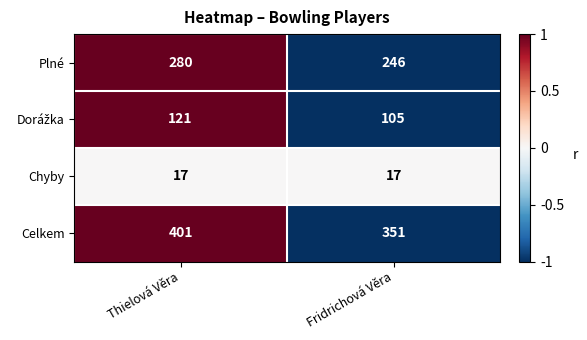

Which series changed the most between Thielová Věra and Fridrichová Věra?

Celkem